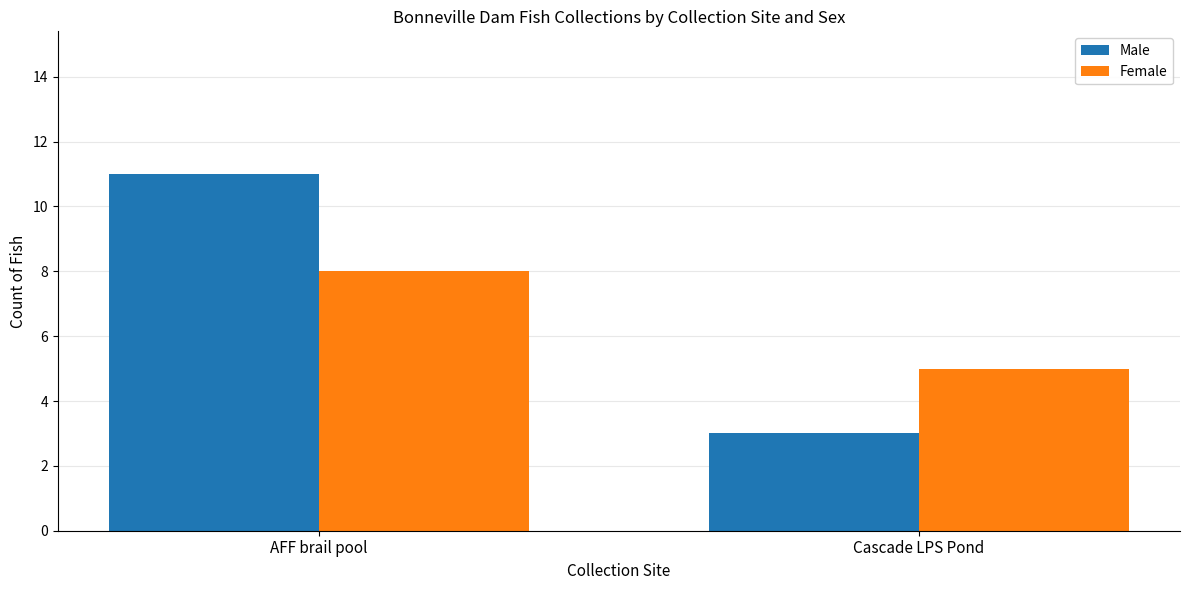

What is the spread (max minus min) of values at AFF brail pool?

3